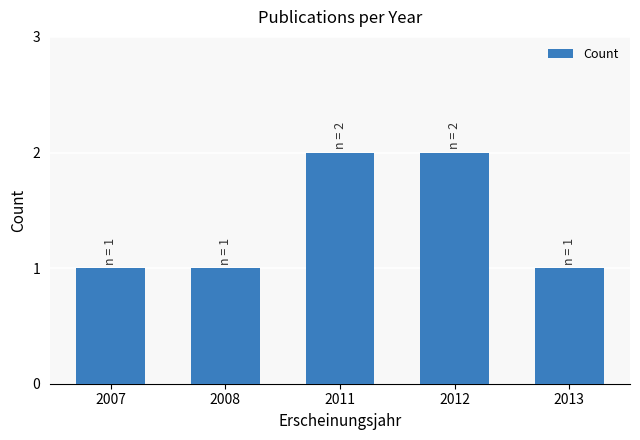

Which has a higher value, 2011 or 2013?

2011